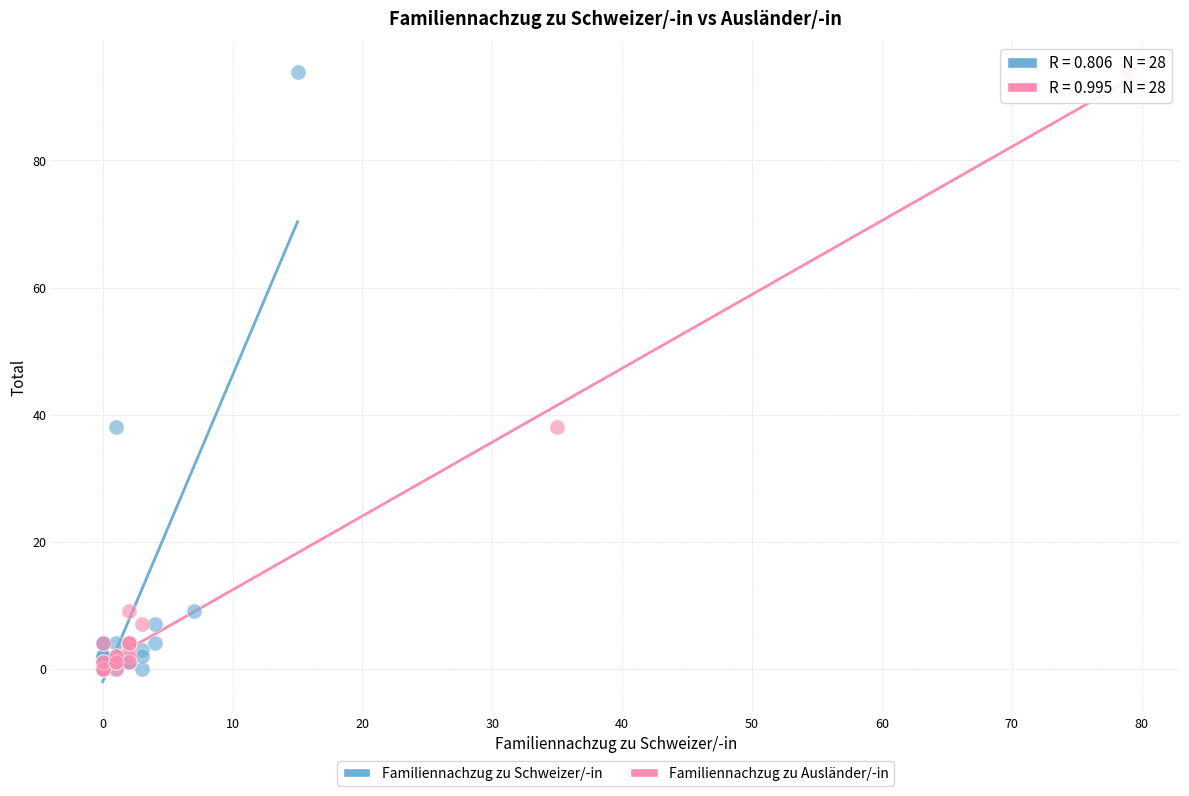

What are all the series names shown in the legend?

Familiennachzug zu Schweizer/-in, Familiennachzug zu Ausländer/-in